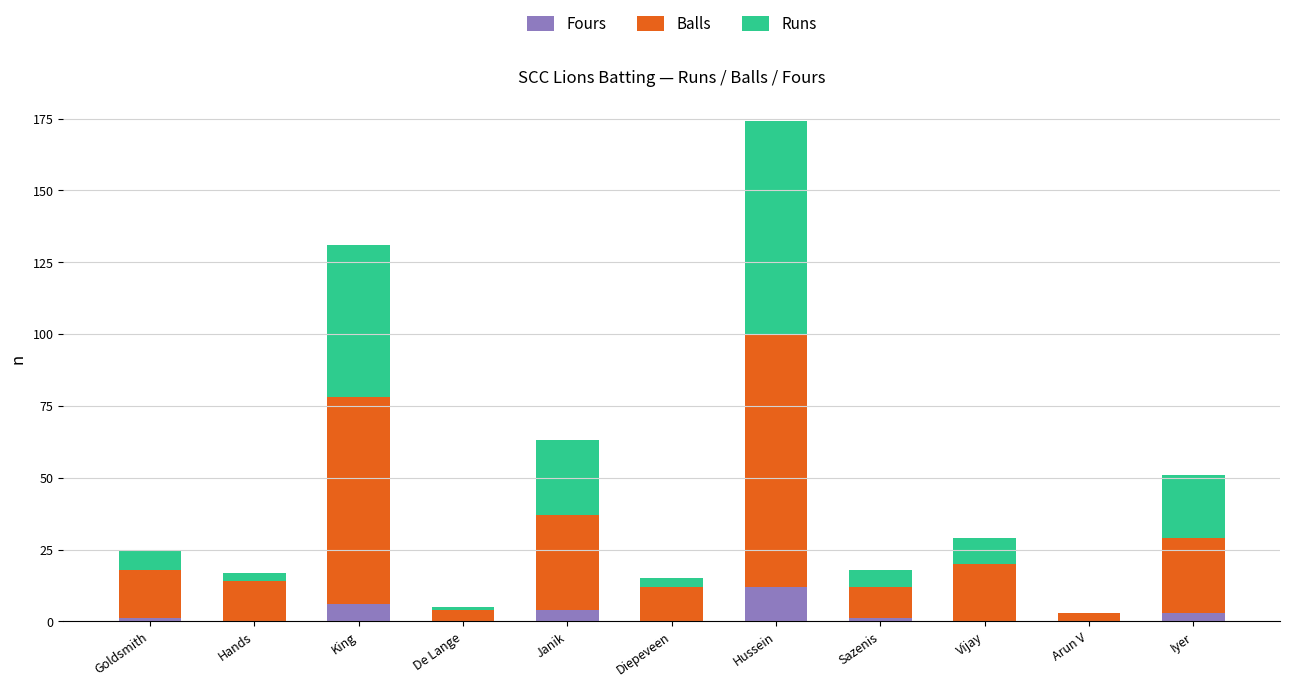

What is the highest value of the Fours series?

12